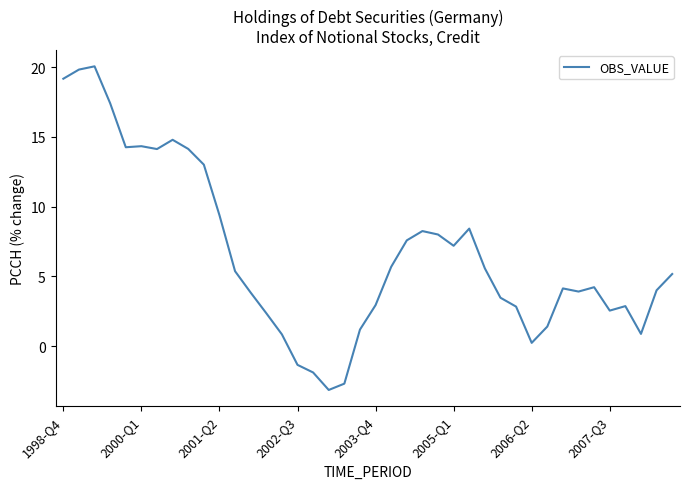

What is the difference between the maximum and minimum values?

23.2